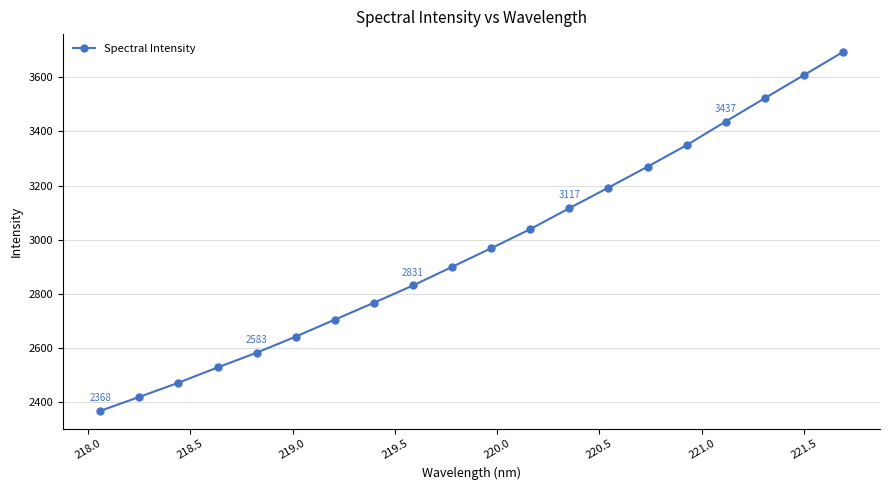

How many data points does each series have?

20